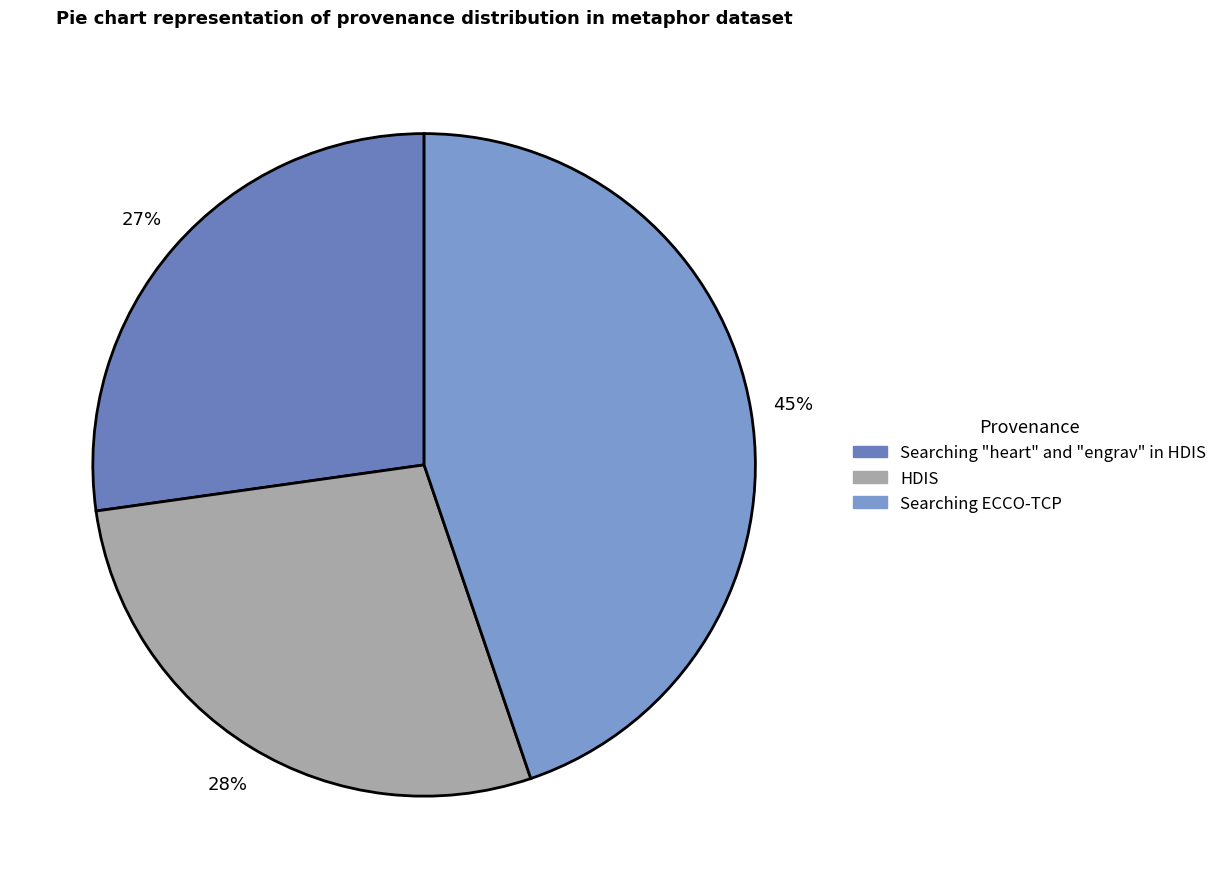

What is the smallest slice in the pie chart?

Searching "heart" and "engrav" in HDIS